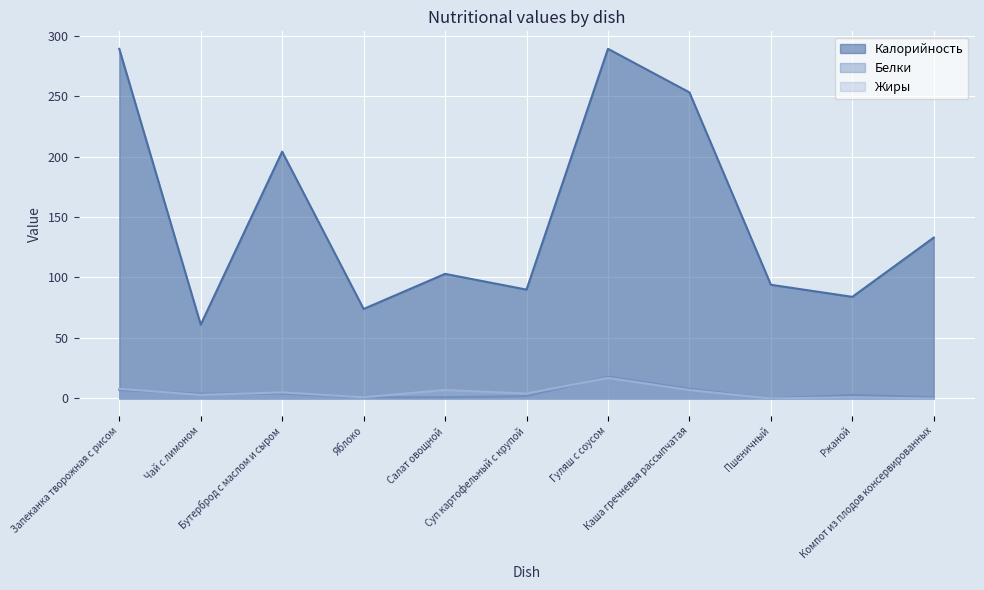

What position from the right is Суп картофельный с крупой?

6